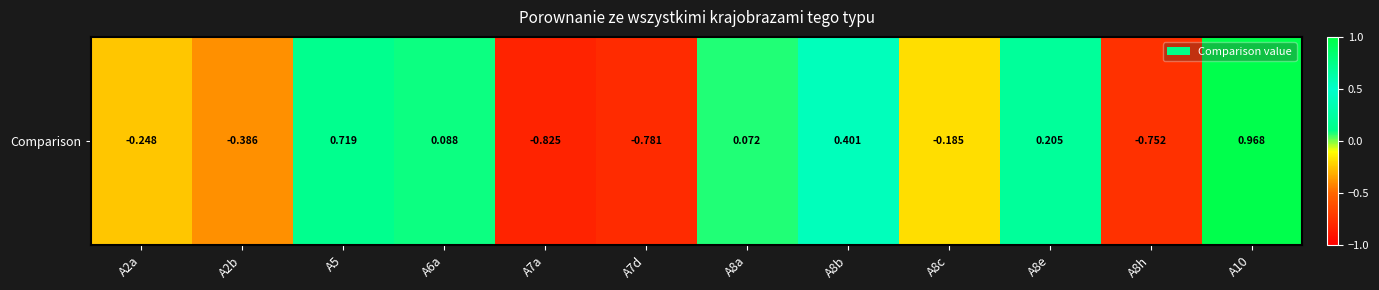

Where does the data first go above 0?

A5